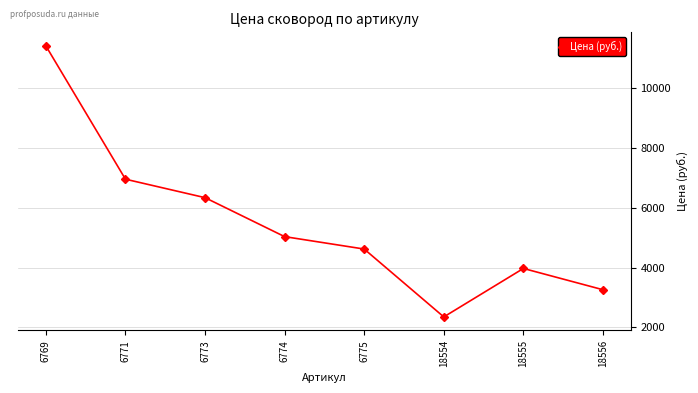

Is this an area chart (filled region under the line)?

No